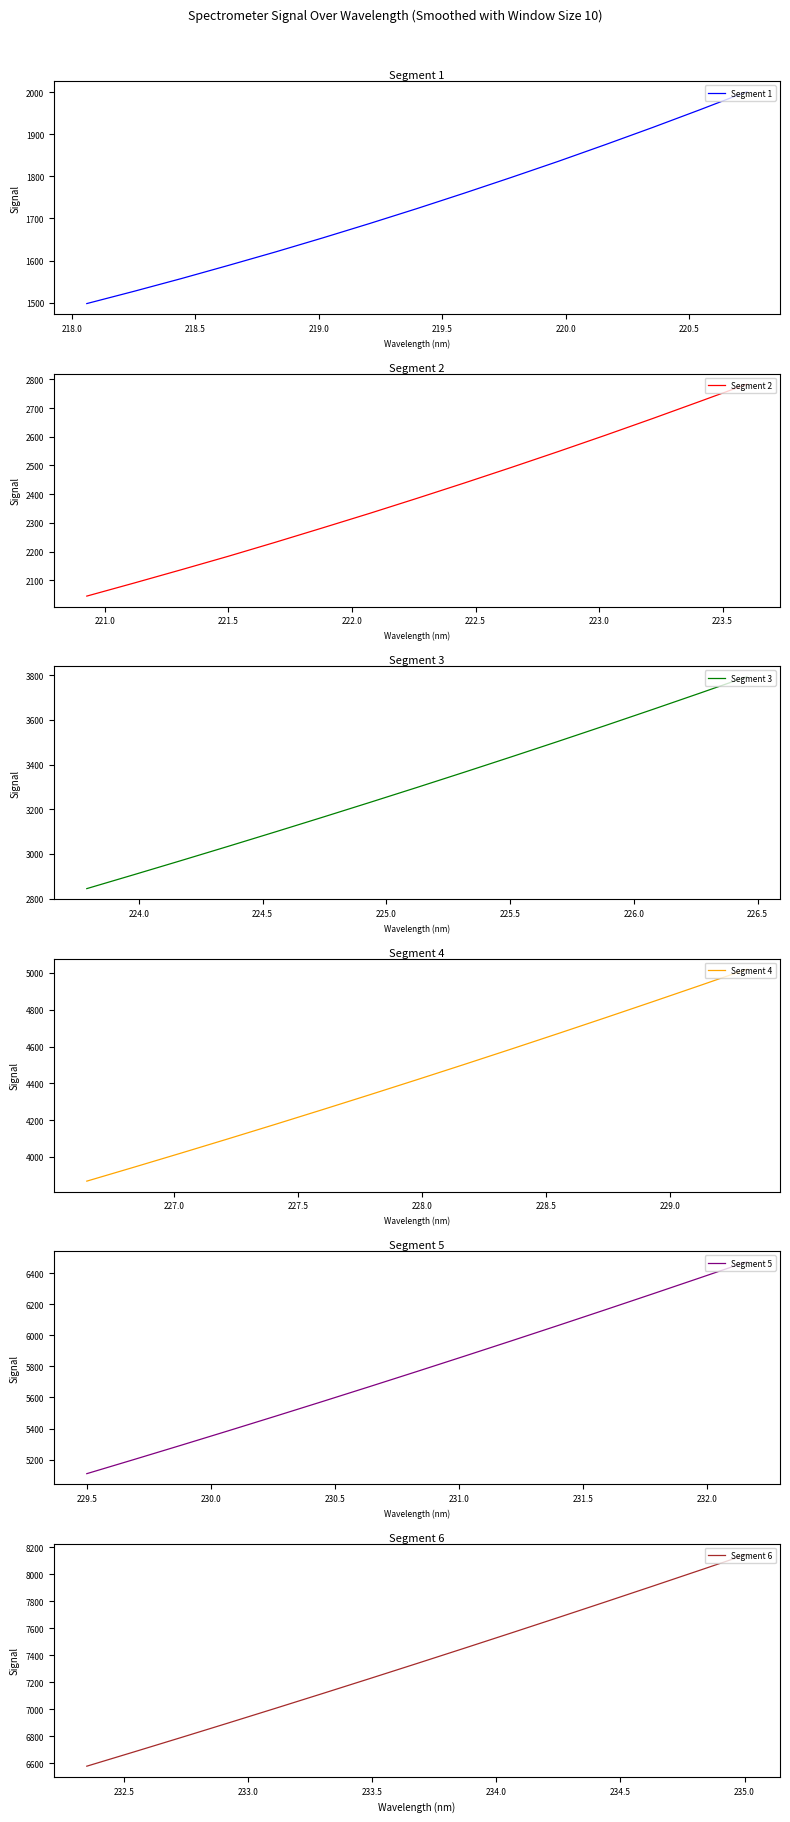

What are all the series names shown in the legend?

Segment 1, Segment 2, Segment 3, Segment 4, Segment 5, Segment 6